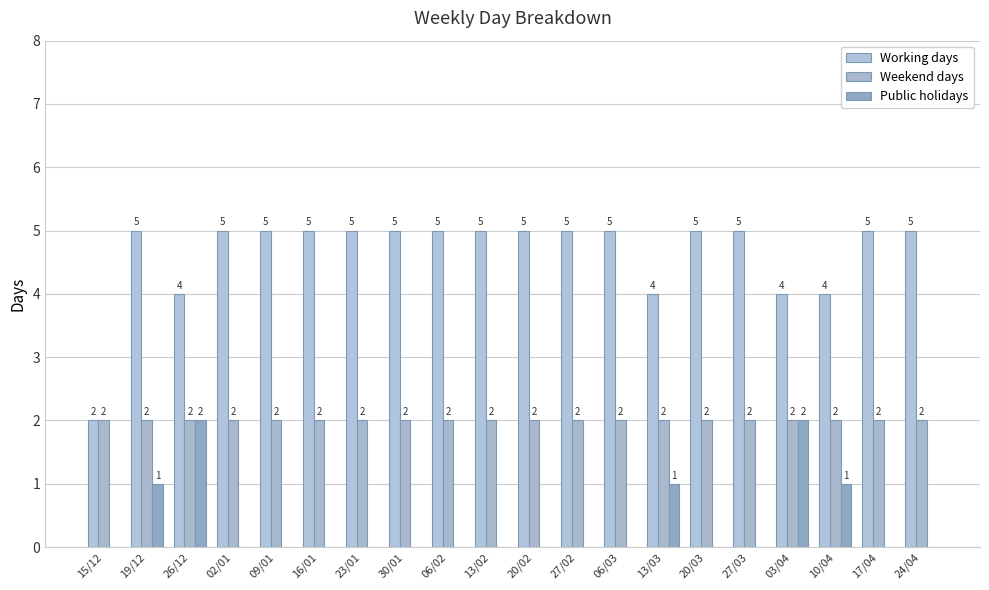

Read the Working days value at 24/04.

5